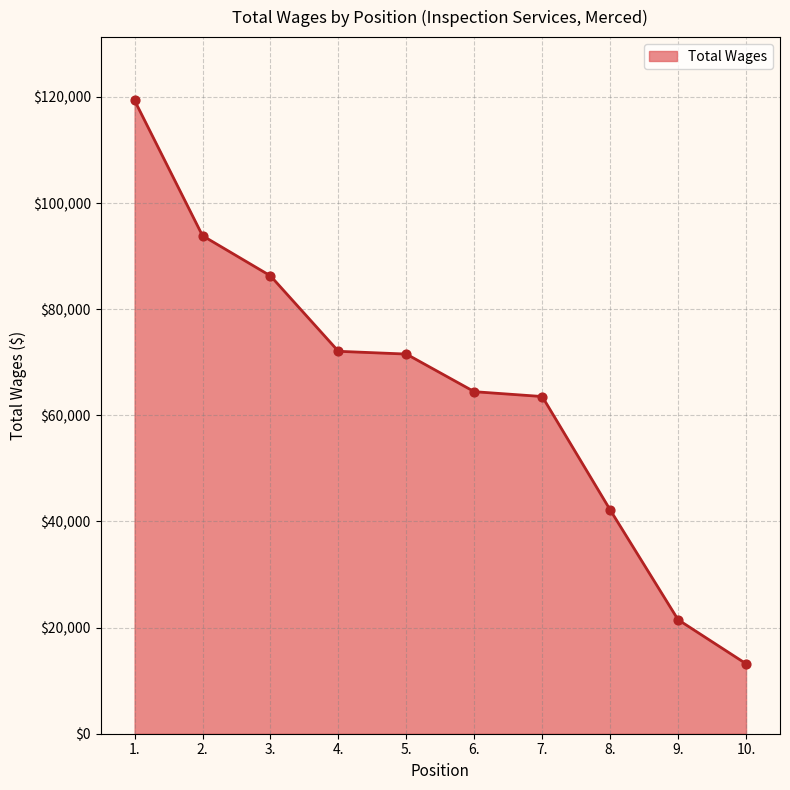

Approximately how many times larger is the value at 3. compared to 7.?

1.4